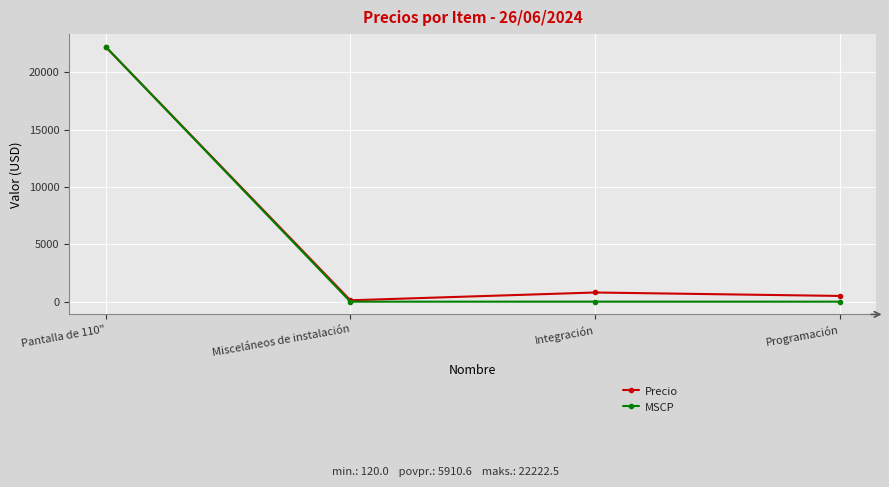

Count the number of data series in this chart.

2